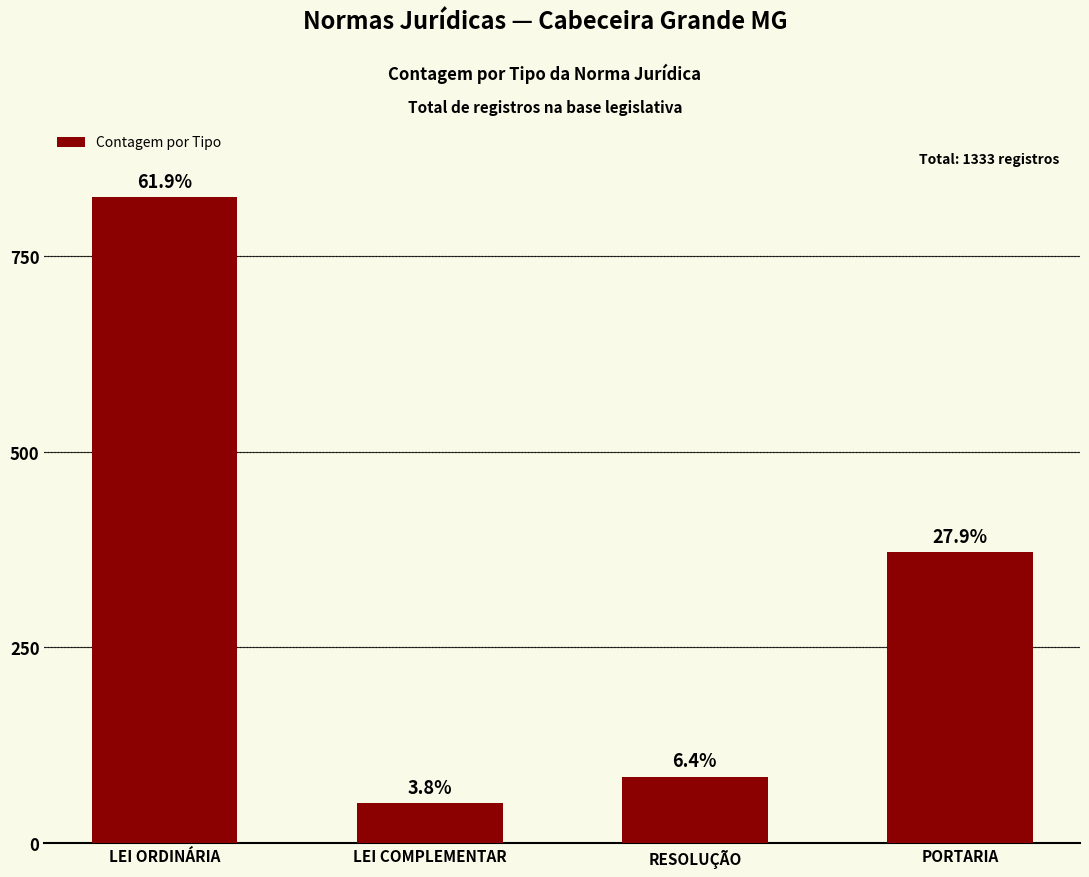

How many bars are there in total?

4